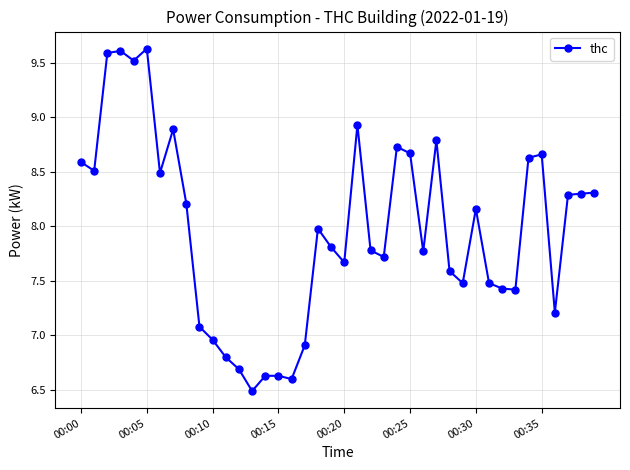

Does the chart display data point markers on the line(s)?

Yes